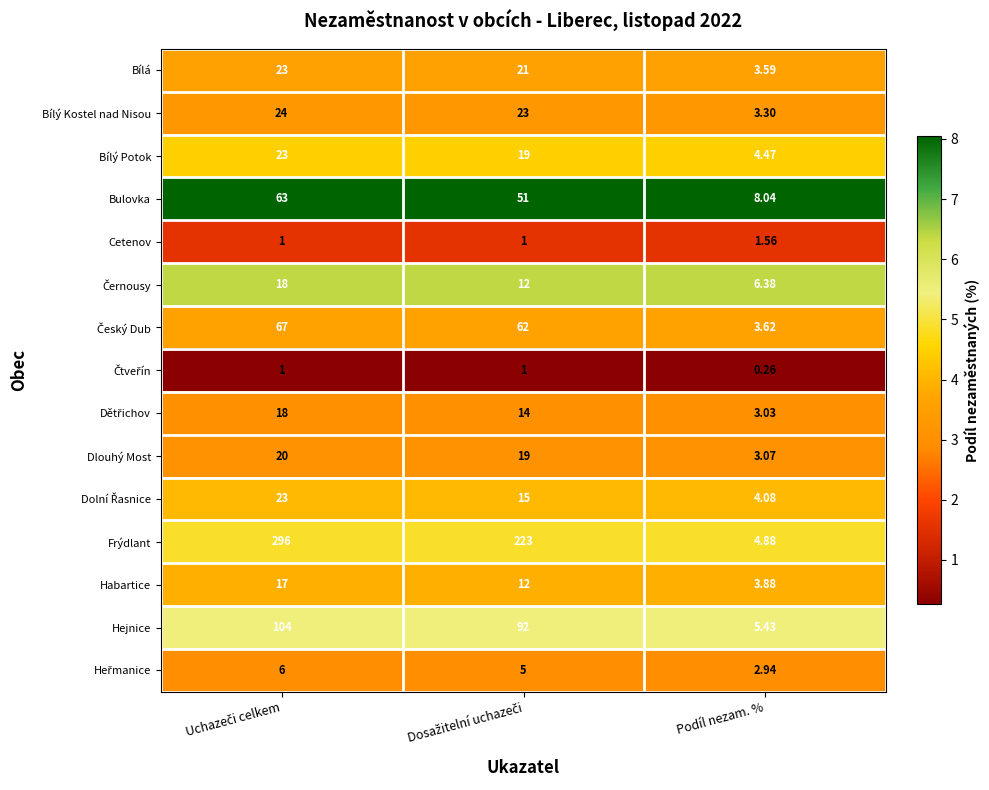

Which series has the largest total across all categories?

Frýdlant